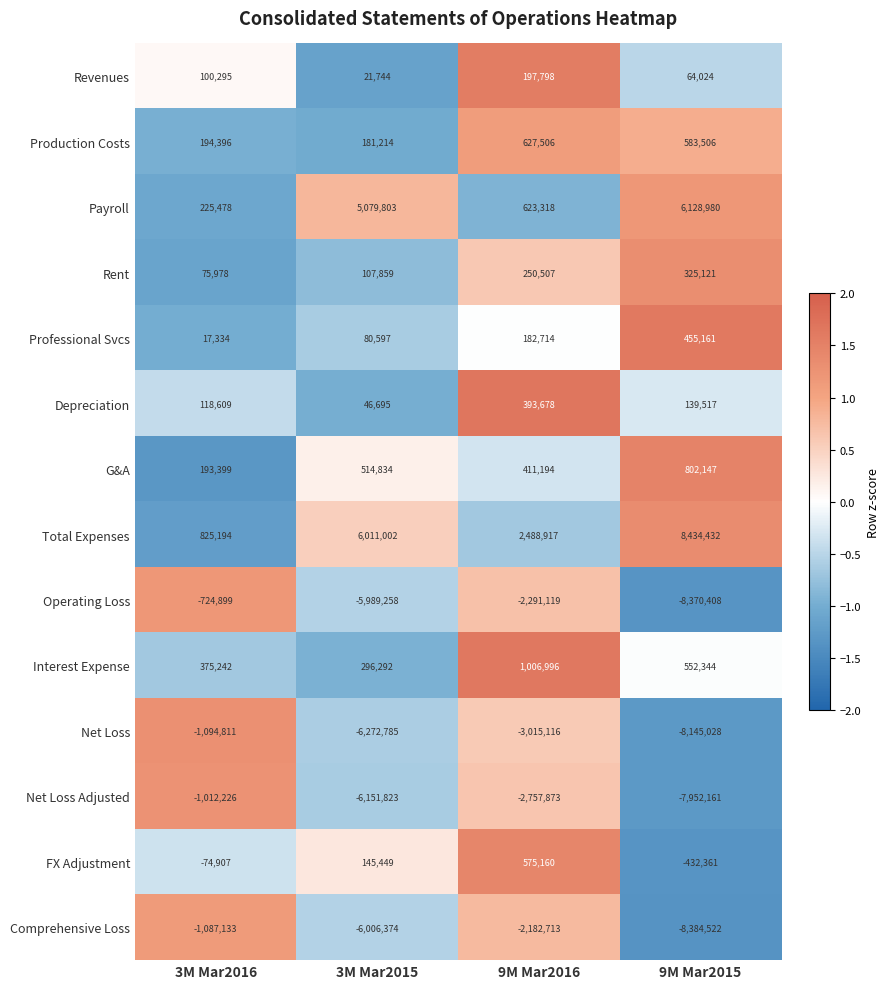

Between 9M Mar2016 and 9M Mar2015, which series saw the biggest shift?

Comprehensive Loss